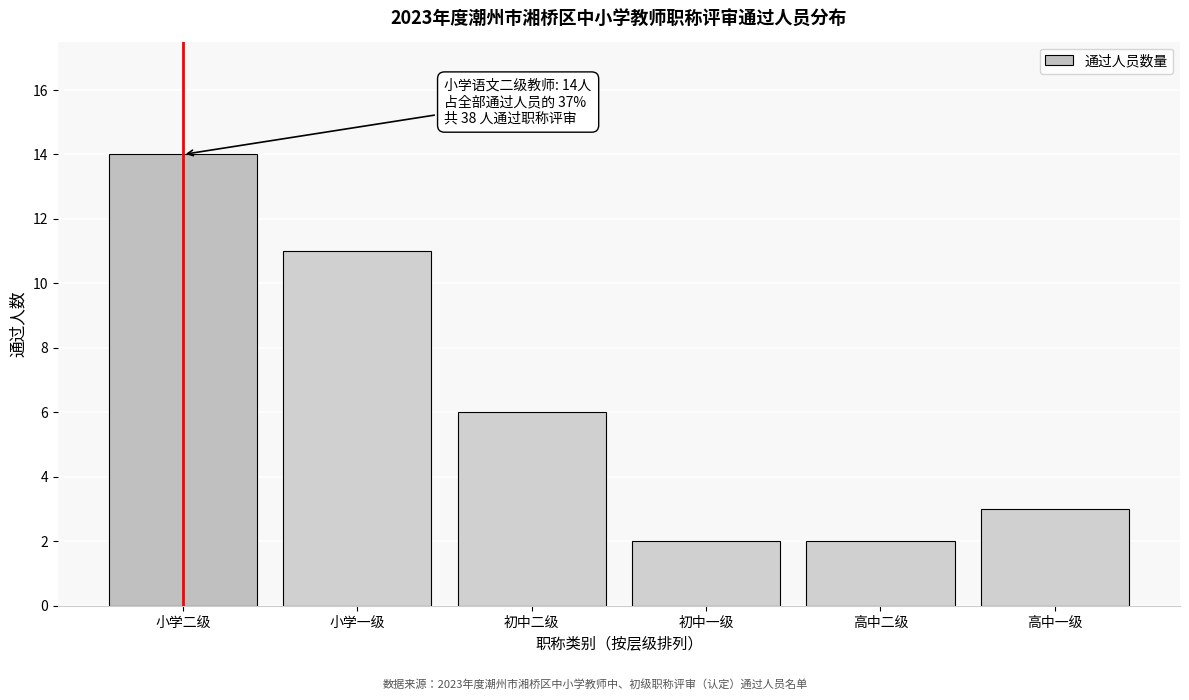

Reading left to right, transcribe all the data shown in this chart.

14	11	6	2	2	3